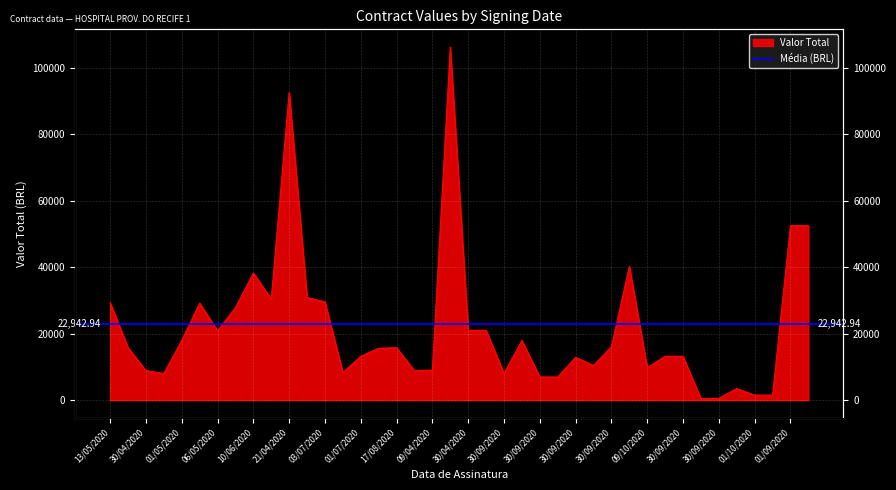

Approximately how many times larger is the value at 01/10/2020 compared to 30/09/2020?

2.9